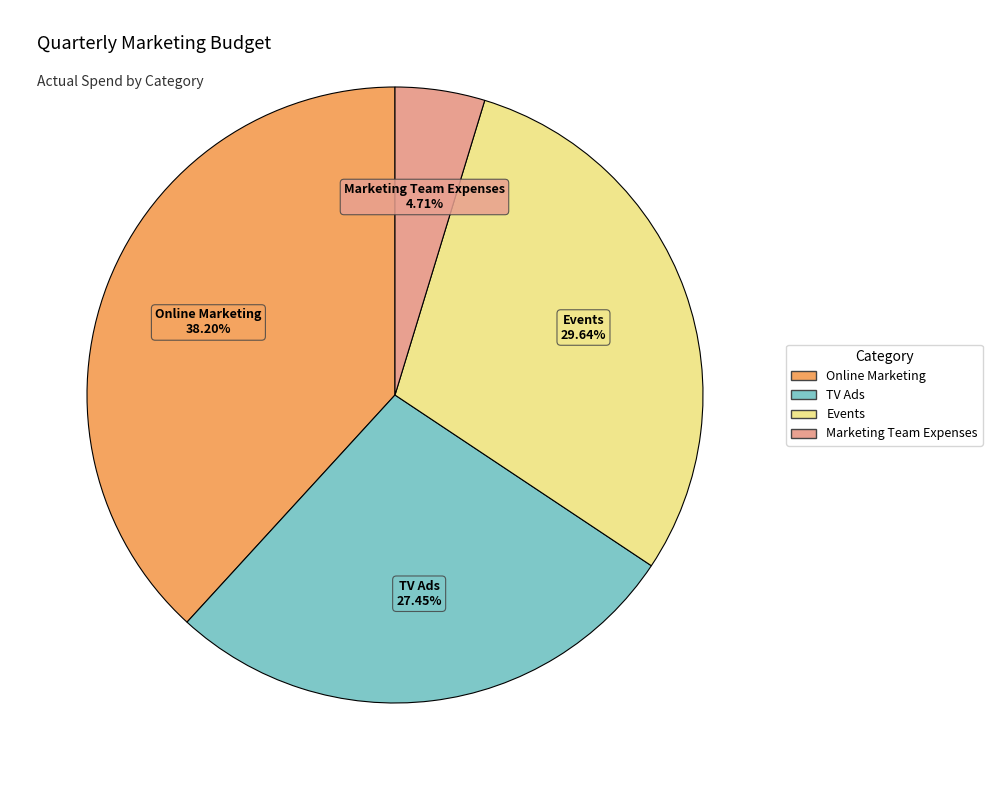

Rank the categories by value from highest to lowest.

Online Marketing, Events, TV Ads, Marketing Team Expenses